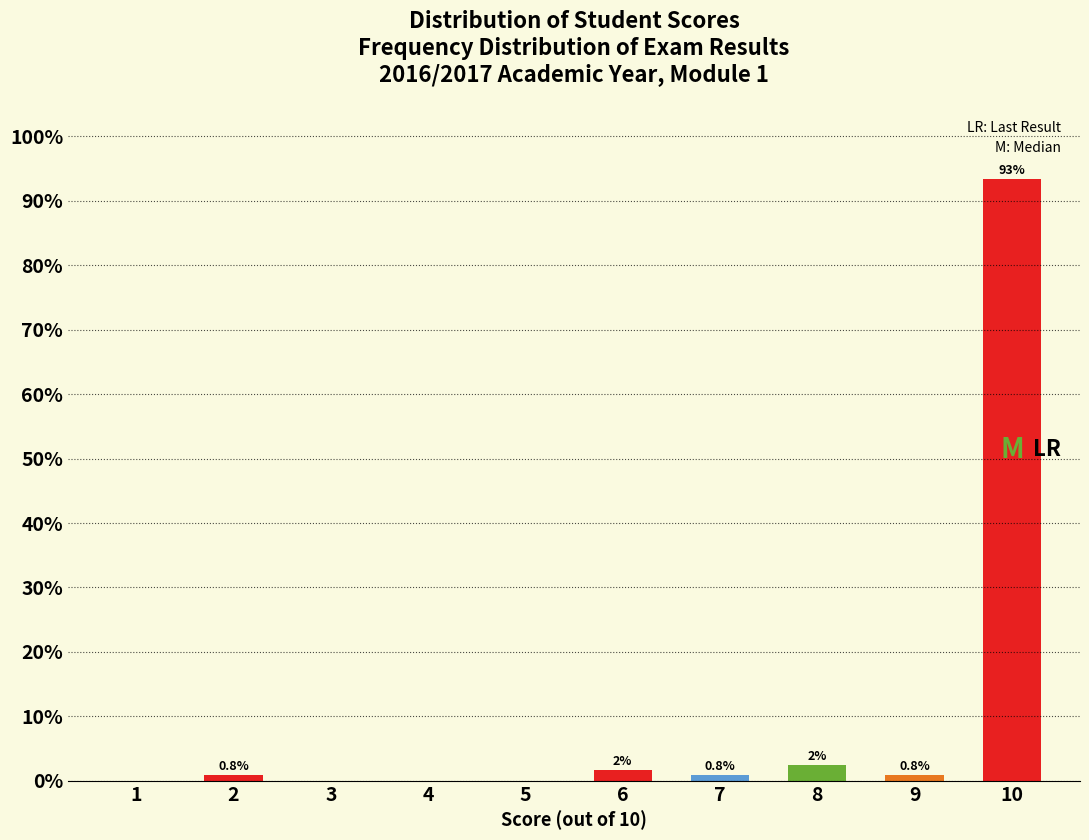

What is the sum of all values?

100.0